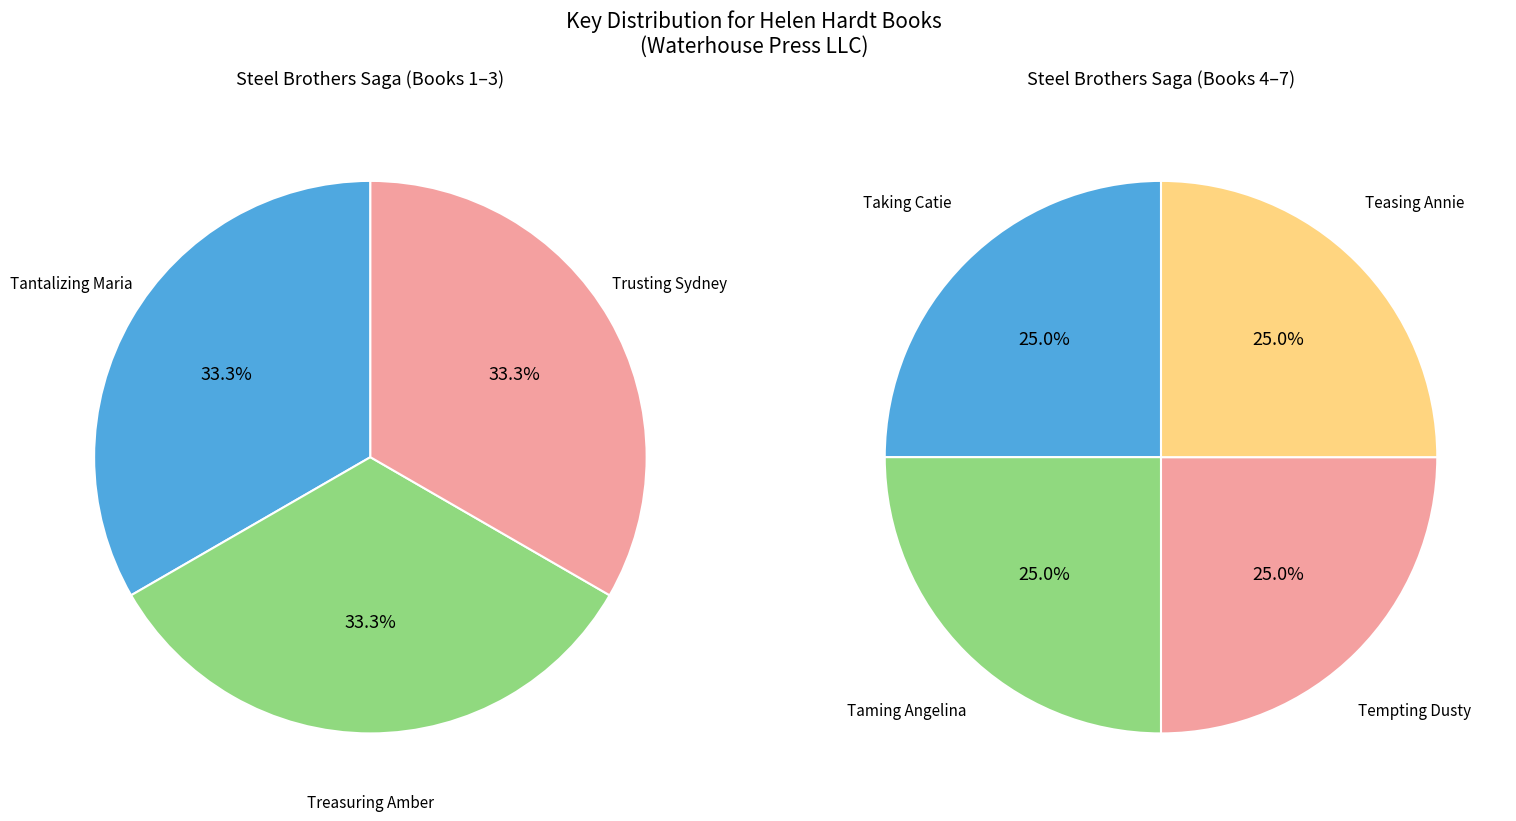

How many slices are in this pie chart?

7